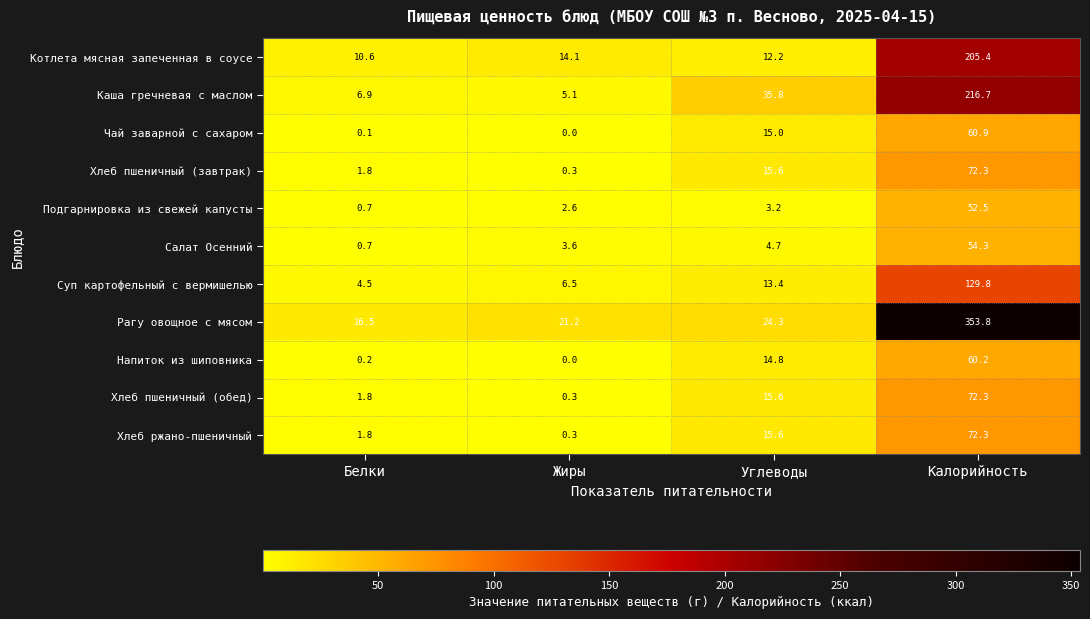

Which label corresponds to the largest value in the chart?

Калорийность